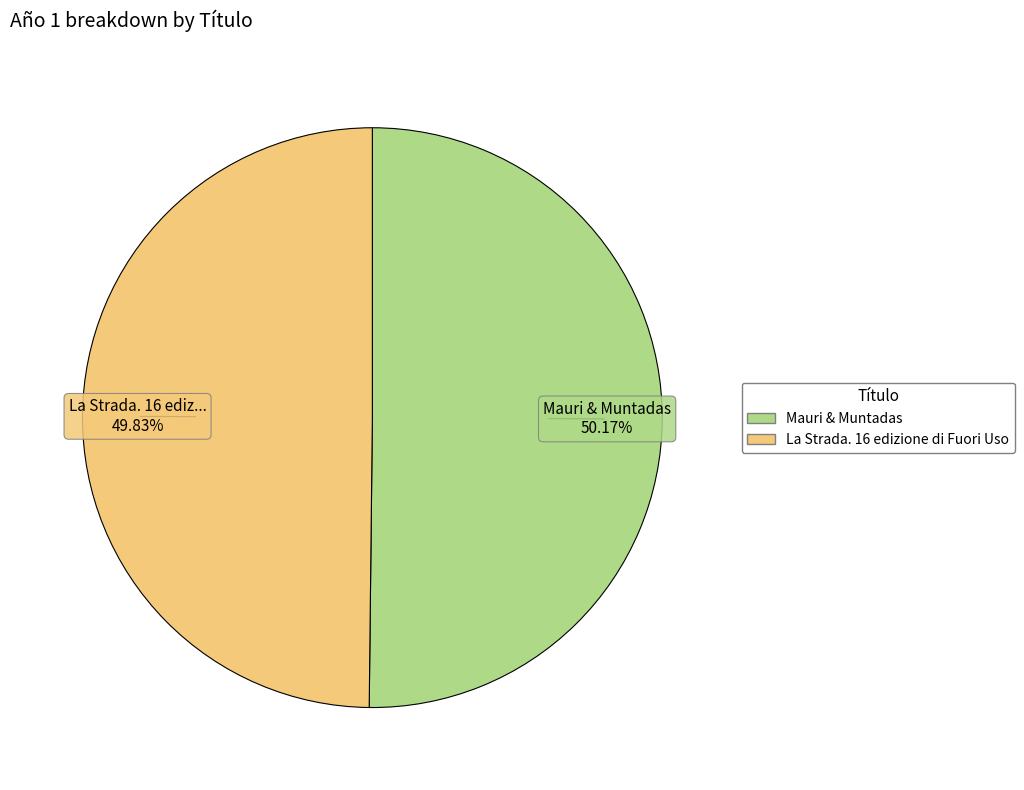

Combined, do La Strada. 16 edizione di Fuori Uso and Mauri & Muntadas account for over 50%?

Yes